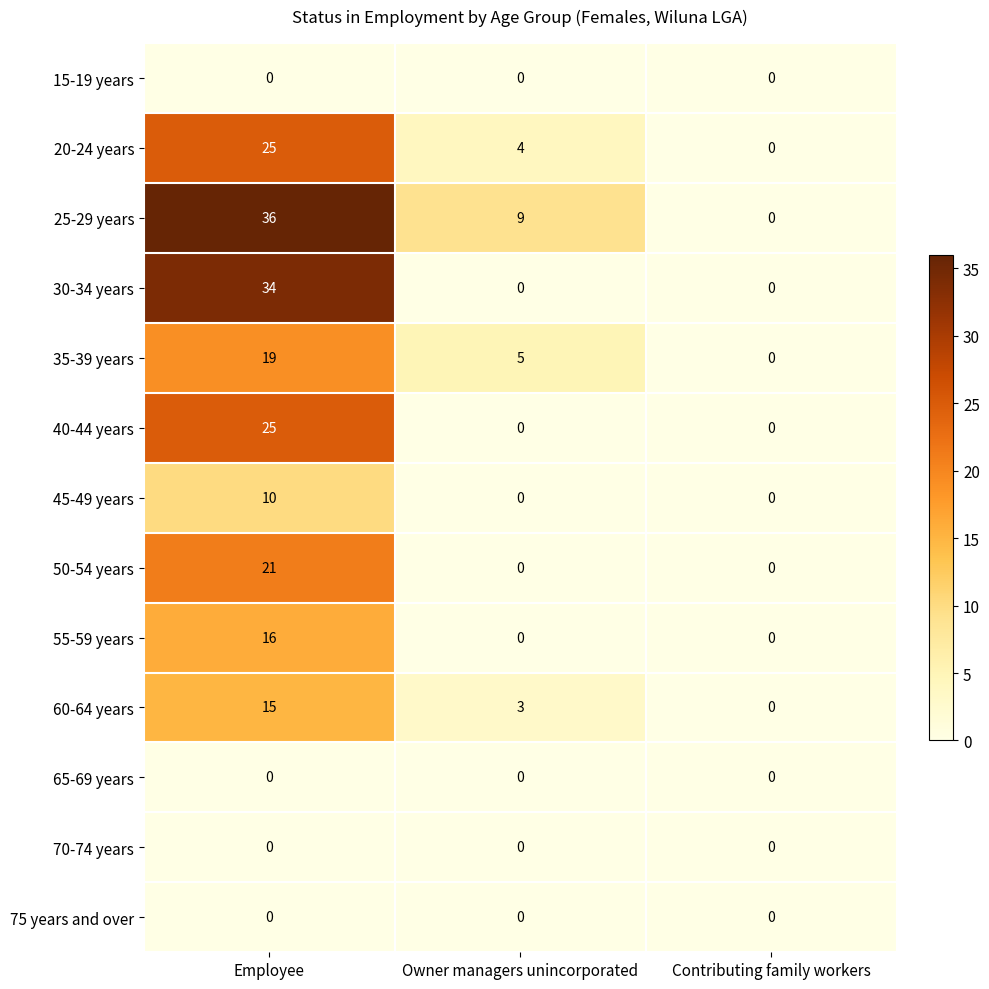

True or false: 55-59 years has a value of 8 at Employee.

False